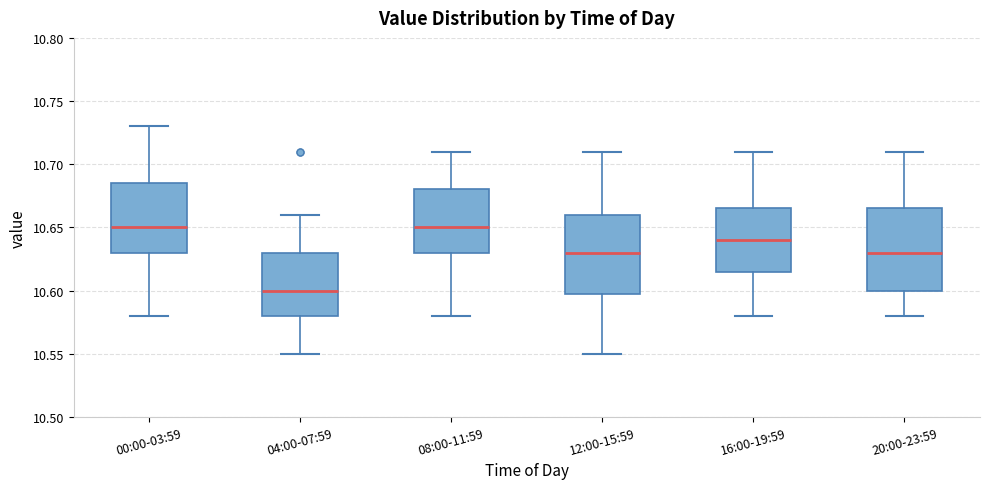

Reading left to right, transcribe this box plot: for each box, give where its median line is, the range the box spans, and where its two whiskers end, as read against the y-axis. The values are not printed on the chart, so give them approximately, as read against the axis.

00:00-03:59: median 10.650, box 10.630 to 10.685, whiskers 10.580 to 10.730
04:00-07:59: median 10.600, box 10.580 to 10.630, whiskers 10.550 to 10.660
08:00-11:59: median 10.650, box 10.630 to 10.680, whiskers 10.580 to 10.710
12:00-15:59: median 10.630, box 10.600 to 10.660, whiskers 10.550 to 10.710
16:00-19:59: median 10.640, box 10.615 to 10.665, whiskers 10.580 to 10.710
20:00-23:59: median 10.630, box 10.600 to 10.665, whiskers 10.580 to 10.710